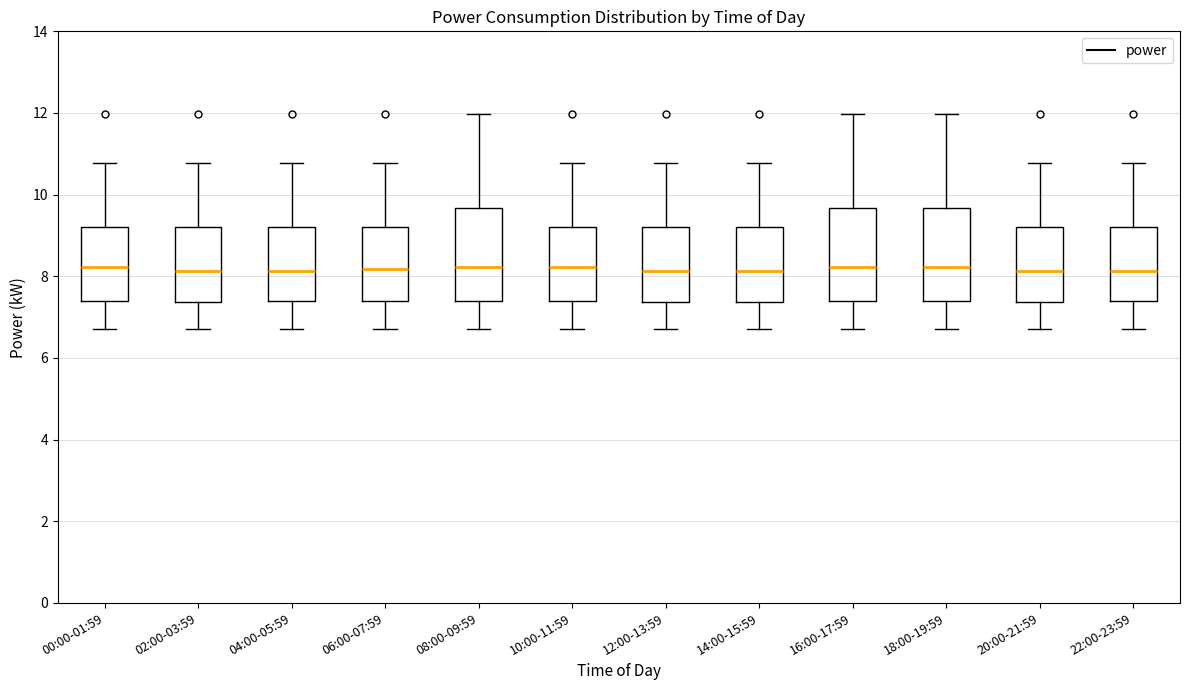

Reading left to right, read every box against the y-axis: the position of its median line, the range the box covers, and the ends of its whiskers. The values are not printed on the chart, so give them approximately, as read against the axis.

00:00-01:59: median 8.2, box 7.4 to 9.2, whiskers 6.8 to 10.8
02:00-03:59: median 8.2, box 7.4 to 9.2, whiskers 6.8 to 10.8
04:00-05:59: median 8.2, box 7.4 to 9.2, whiskers 6.8 to 10.8
06:00-07:59: median 8.2, box 7.4 to 9.2, whiskers 6.8 to 10.8
08:00-09:59: median 8.2, box 7.4 to 9.6, whiskers 6.8 to 12.0
10:00-11:59: median 8.2, box 7.4 to 9.2, whiskers 6.8 to 10.8
12:00-13:59: median 8.2, box 7.4 to 9.2, whiskers 6.8 to 10.8
14:00-15:59: median 8.2, box 7.4 to 9.2, whiskers 6.8 to 10.8
16:00-17:59: median 8.2, box 7.4 to 9.6, whiskers 6.8 to 12.0
18:00-19:59: median 8.2, box 7.4 to 9.6, whiskers 6.8 to 12.0
20:00-21:59: median 8.2, box 7.4 to 9.2, whiskers 6.8 to 10.8
22:00-23:59: median 8.2, box 7.4 to 9.2, whiskers 6.8 to 10.8